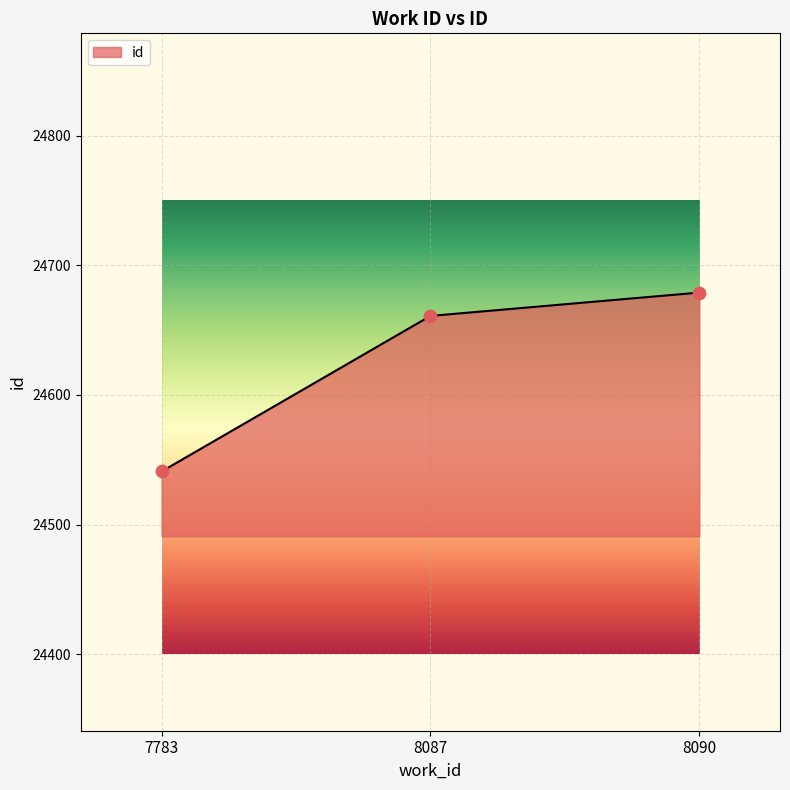

Which has a higher value, 8090 or 7783?

8090